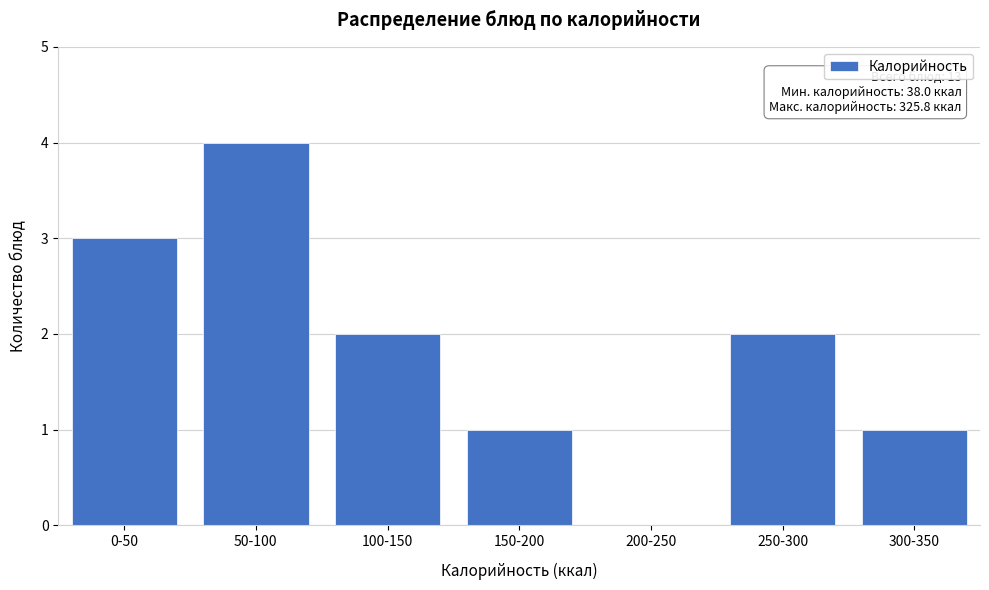

Reading right to left, list all the values displayed in this chart.

300-350=1	250-300=2	200-250=0	150-200=1	100-150=2	50-100=4	0-50=3